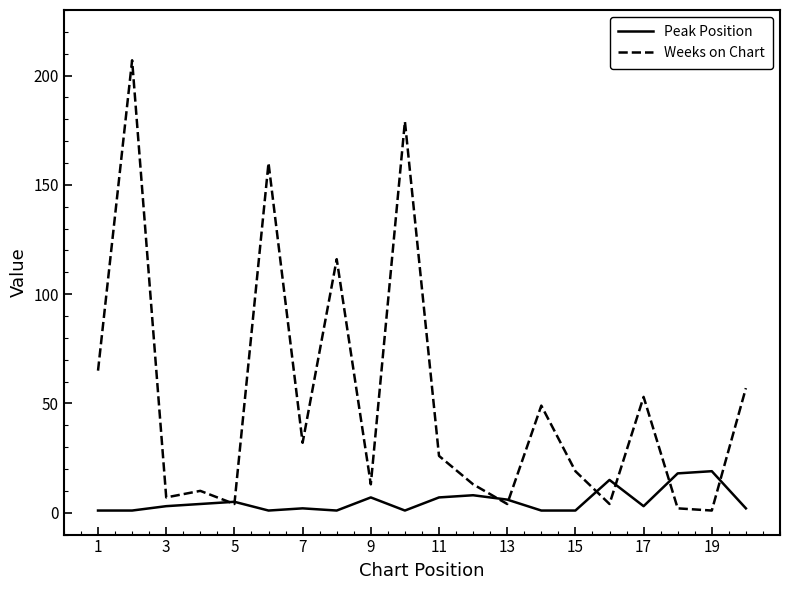

What is the greatest value displayed?

207